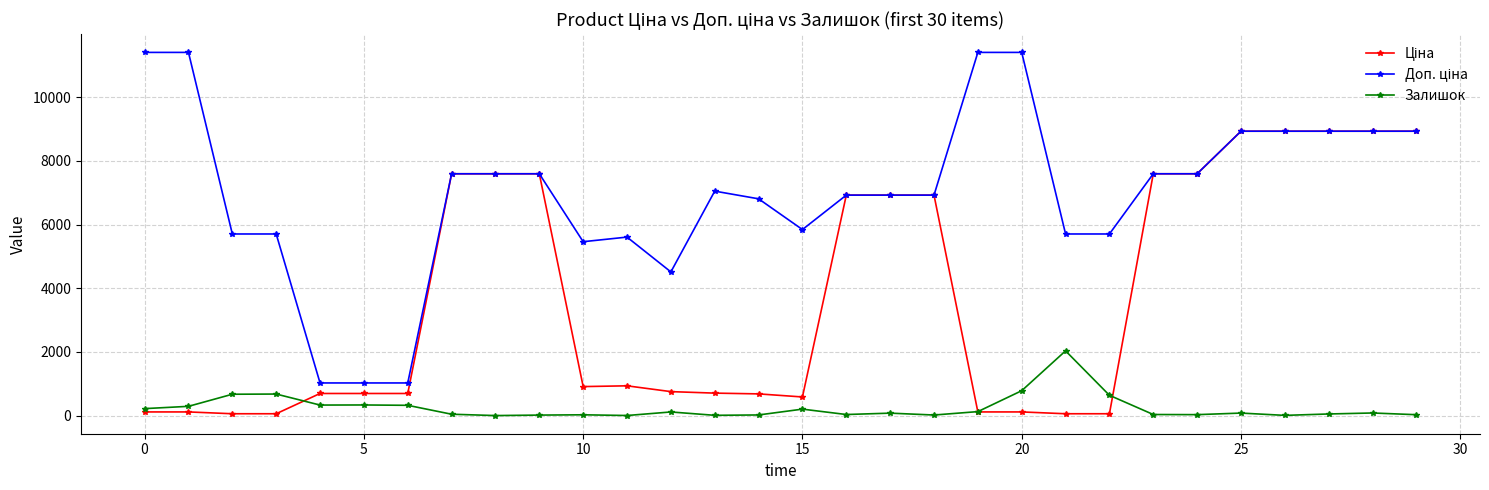

At how many categories does at least one series exceed 4910?

26